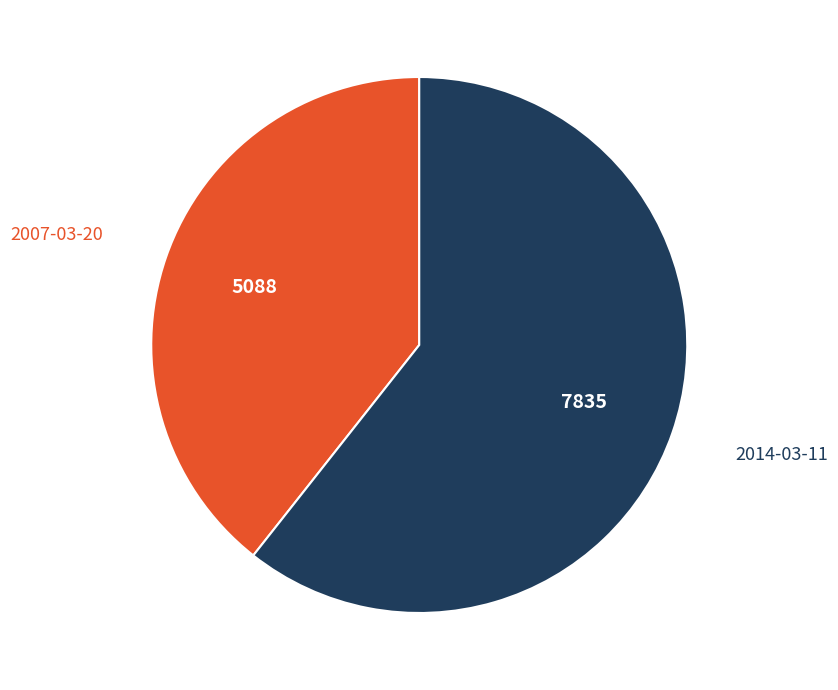

How many segments does this pie chart have?

2